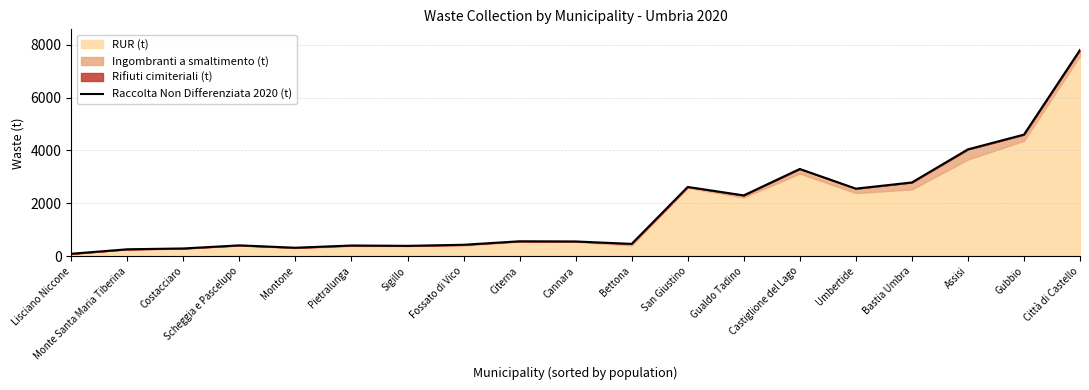

Reading right to left, list all the values displayed in this chart.

Città di Castello=7805.7	Gubbio=4601.1	Assisi=4043.3	Bastia Umbra=2790.0	Umbertide=2556.6	Castiglione del Lago=3301.1	Gualdo Tadino=2300.6	San Giustino=2620.1	Bettona=465.2	Cannara=557.5	Citerna=564.0	Fossato di Vico=431.9	Sigillo=391.0	Pietralunga=404.1	Montone=319.5	Scheggia e Pascelupo=409.6	Costacciaro=292.1	Monte Santa Maria Tiberina=261.3	Lisciano Niccone=91.2